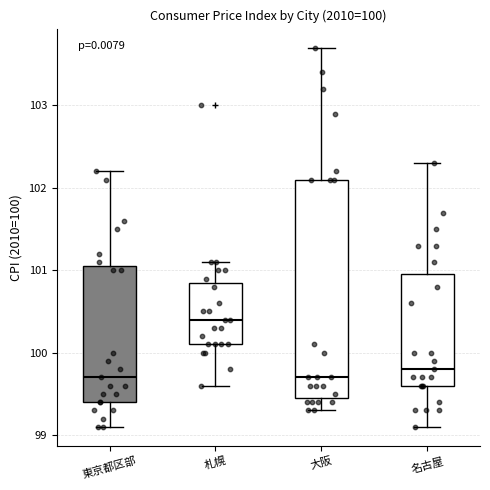

Which box is the tallest, from its lower edge to its upper edge?

大阪